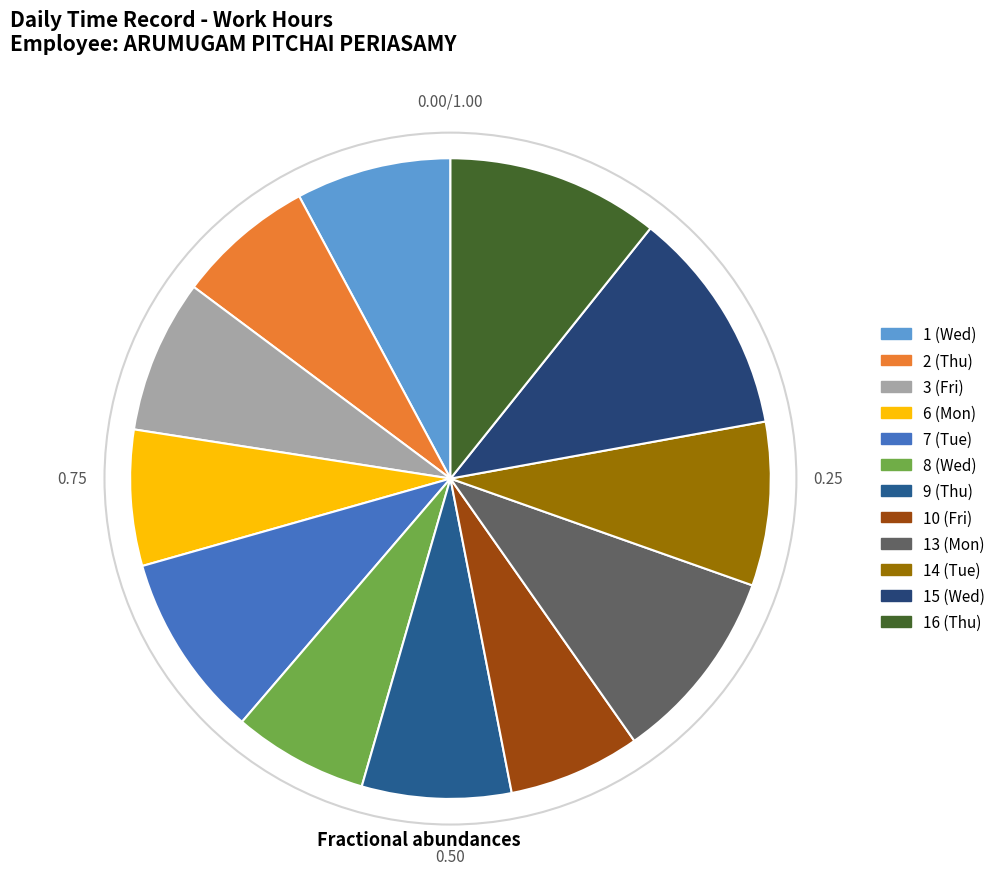

Which has a higher value, 14 (Tue) or 13 (Mon)?

13 (Mon)